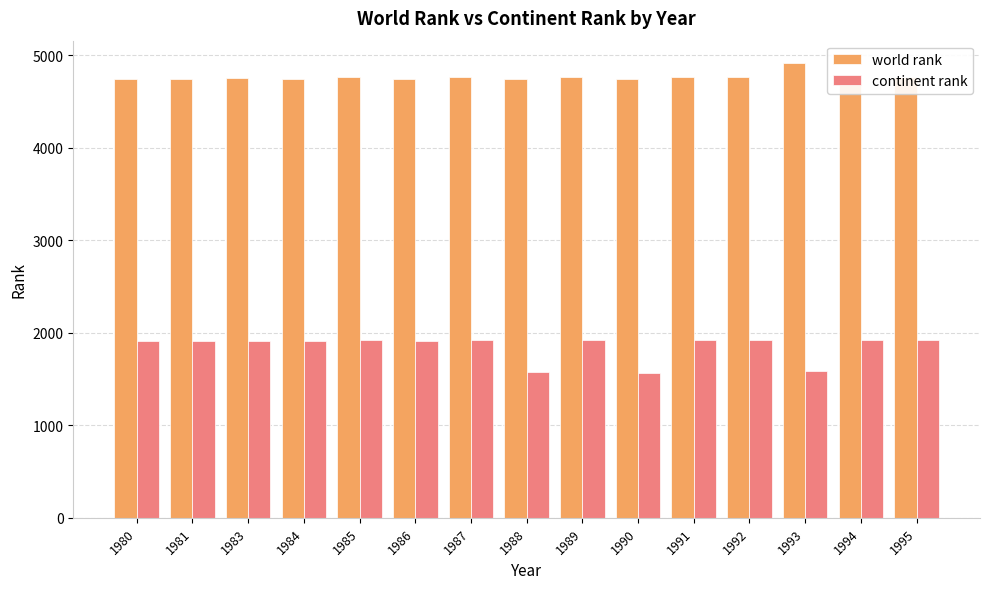

List the series in order of their peak value, lowest first.

continent rank, world rank